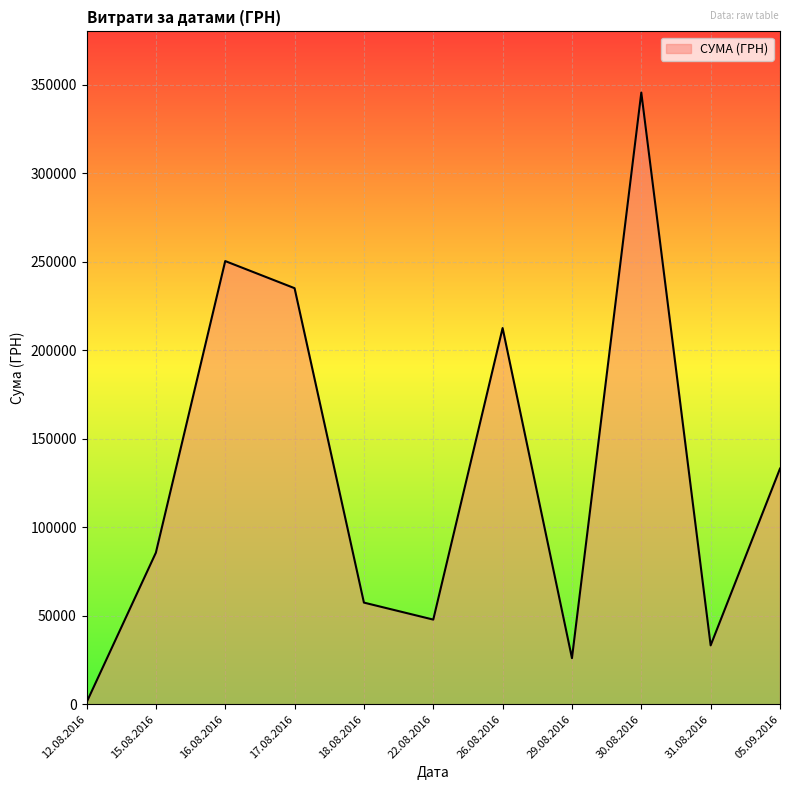

What is the ratio of the value at 31.08.2016 to the value at 18.08.2016?

0.6